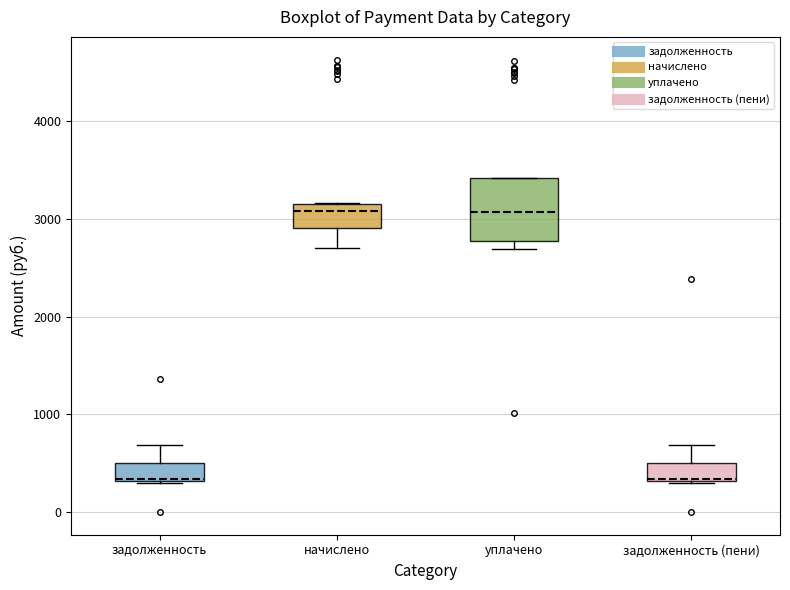

Reading left to right, transcribe this box plot: for each box, give where its median line is, the range the box spans, and where its two whiskers end, as read against the y-axis. The values are not printed on the chart, so give them approximately, as read against the axis.

задолженность: median 300, box 300 to 500, whiskers 300 to 700
начислено: median 3100 (just below the box's upper edge), box 2900 to 3100, whiskers 2700 to 3200
уплачено: median 3100, box 2800 to 3400, whiskers 2700 to 3400
задолженность (пени): median 300, box 300 to 500, whiskers 300 to 700